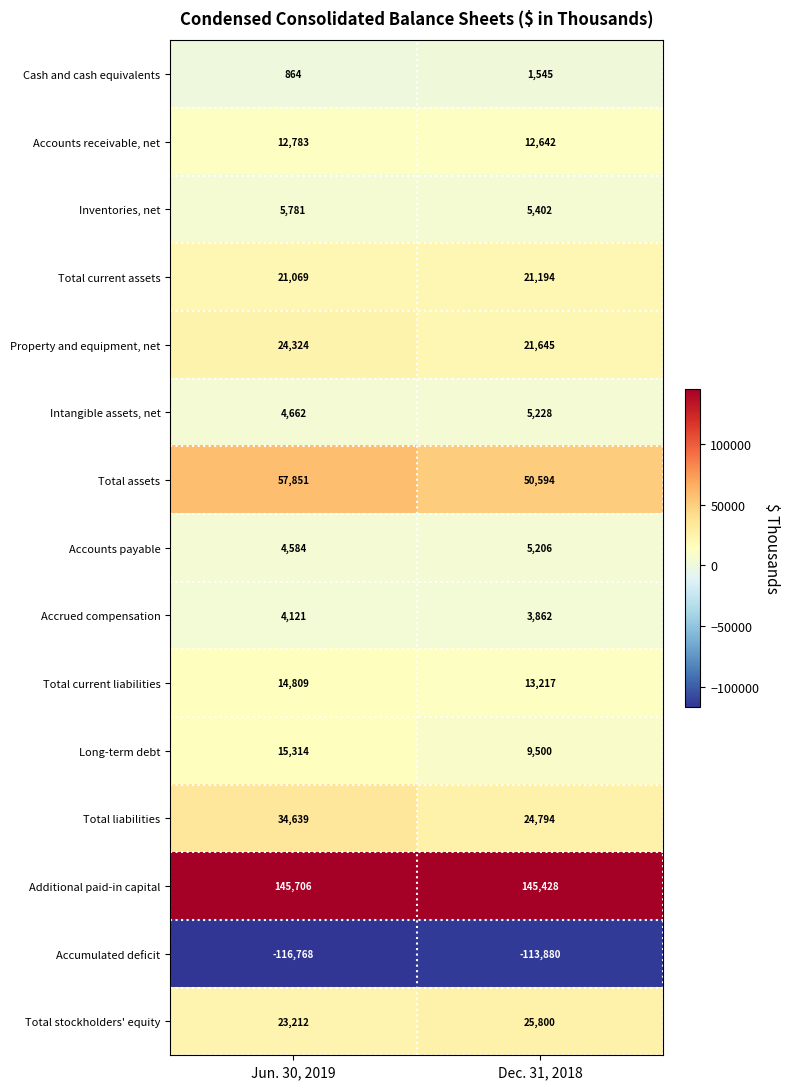

Which series has the largest range (max minus min)?

Total liabilities